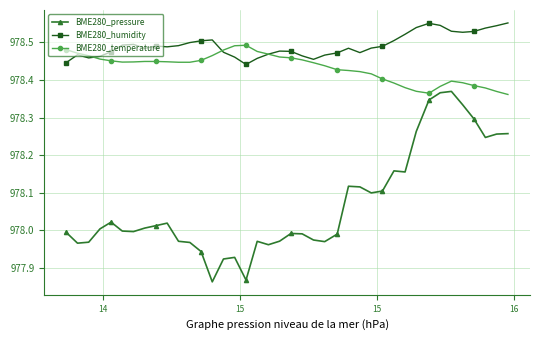

Rank the series by their maximum value, from lowest to highest.

BME280_pressure, BME280_temperature, BME280_humidity